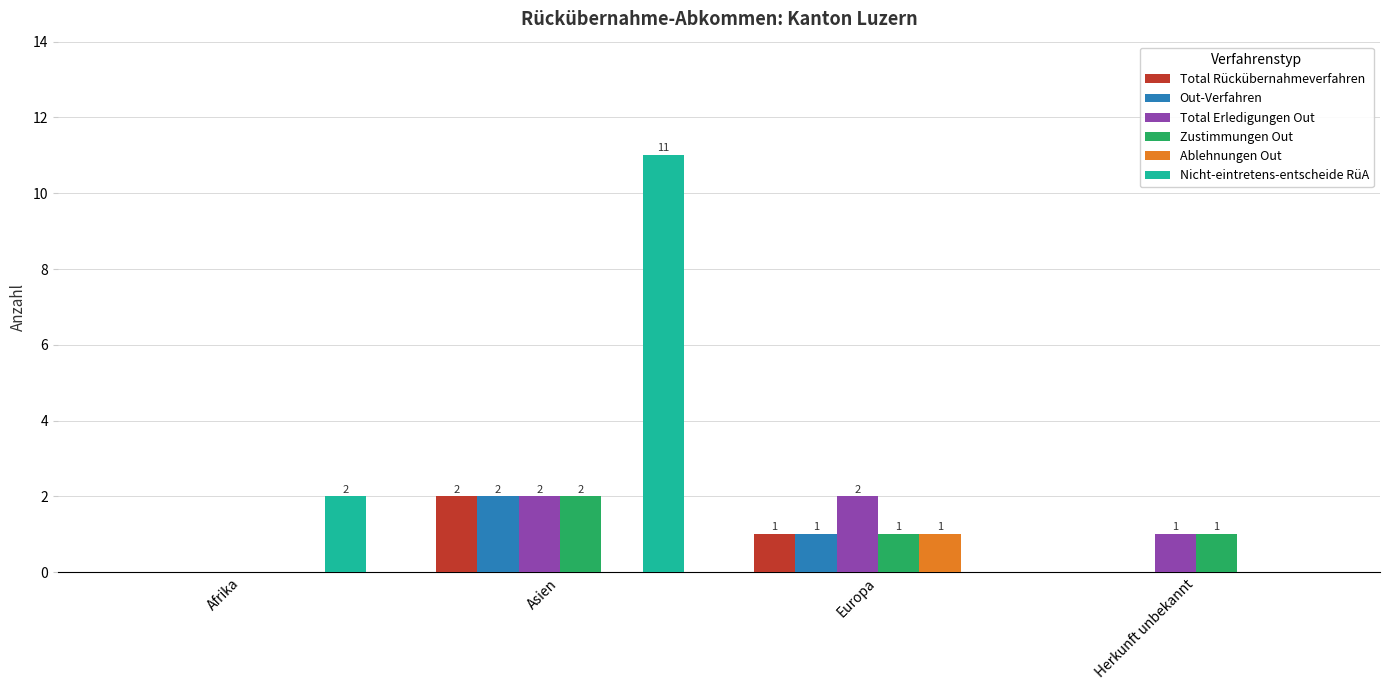

Reading left to right, transcribe all the data shown in this chart.

Total Rückübernahmeverfahren: Afrika=0	Asien=2	Europa=1	Herkunft unbekannt=0
Out-Verfahren: Afrika=0	Asien=2	Europa=1	Herkunft unbekannt=0
Total Erledigungen Out: Afrika=0	Asien=2	Europa=2	Herkunft unbekannt=1
Zustimmungen Out: Afrika=0	Asien=2	Europa=1	Herkunft unbekannt=1
Ablehnungen Out: Afrika=0	Asien=0	Europa=1	Herkunft unbekannt=0
Nicht-eintretens-entscheide RüA: Afrika=2	Asien=11	Europa=0	Herkunft unbekannt=0